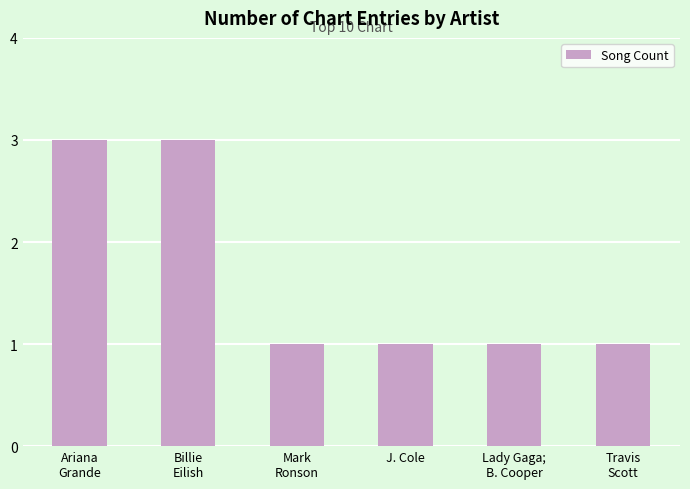

What is the sum of all values?

10